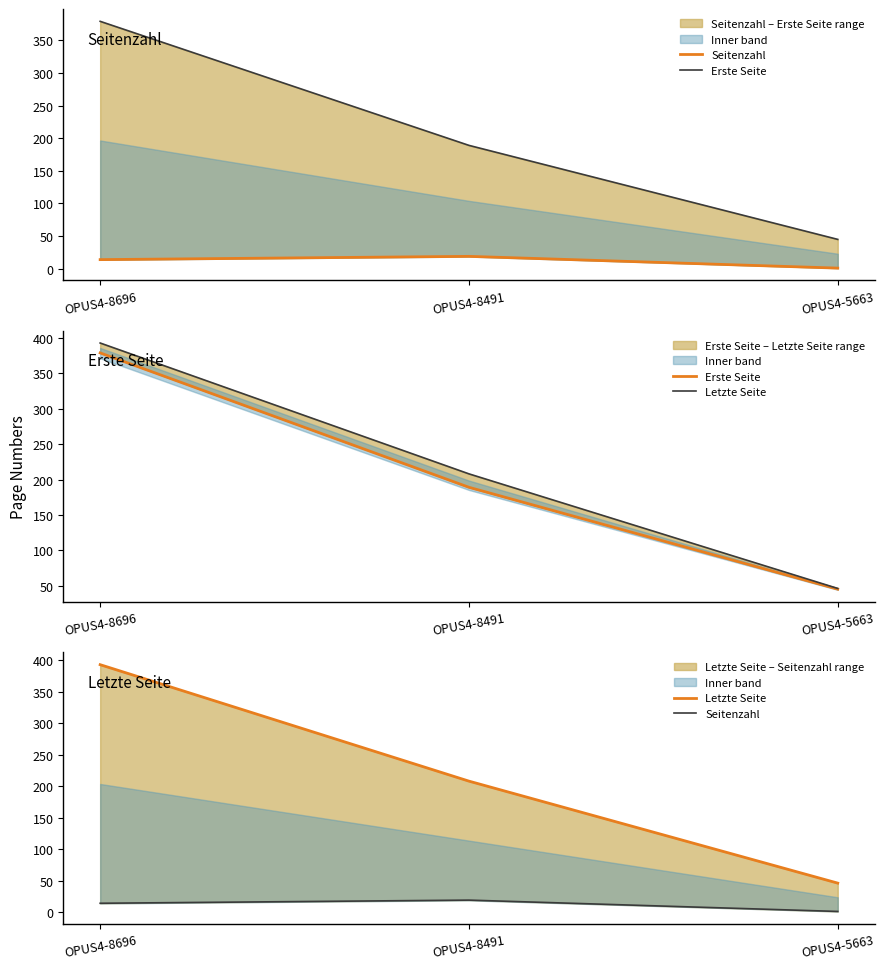

Which series has the widest spread of values?

Letzte Seite